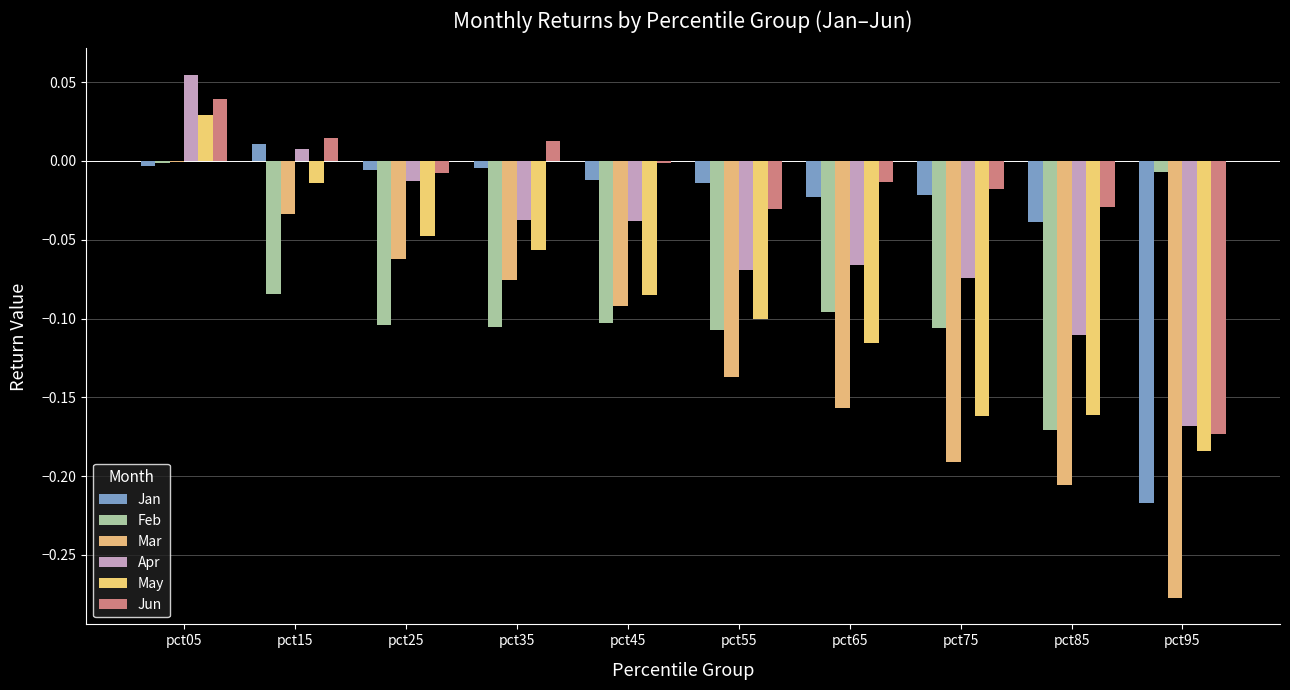

Which label corresponds to the smallest value in the chart?

pct95